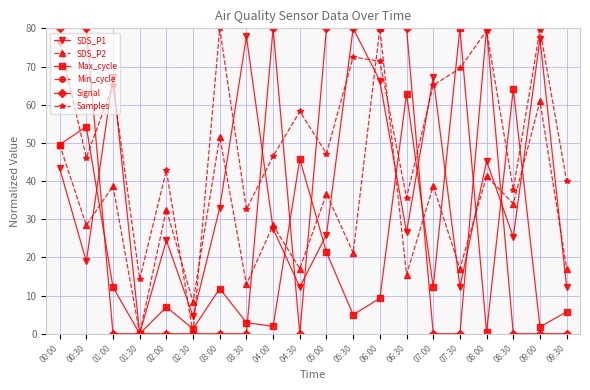

What position from the left is 07:30?

16